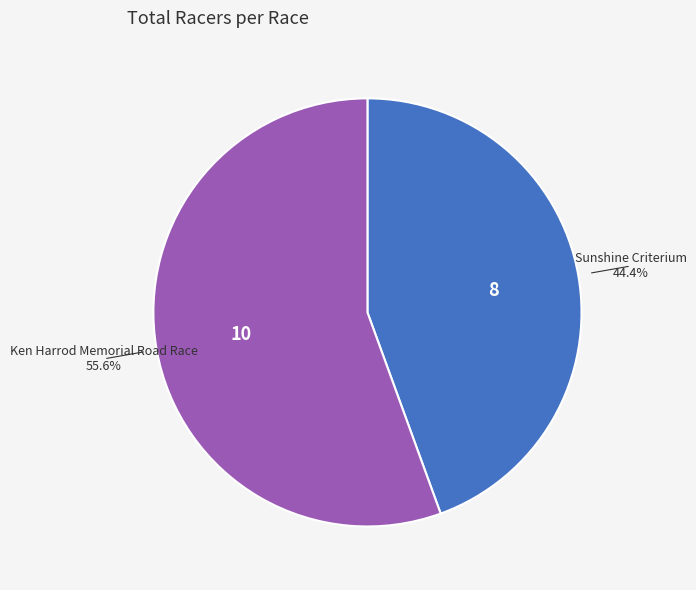

To the nearest percent, what is the difference between the largest and smallest slice percentages?

11%